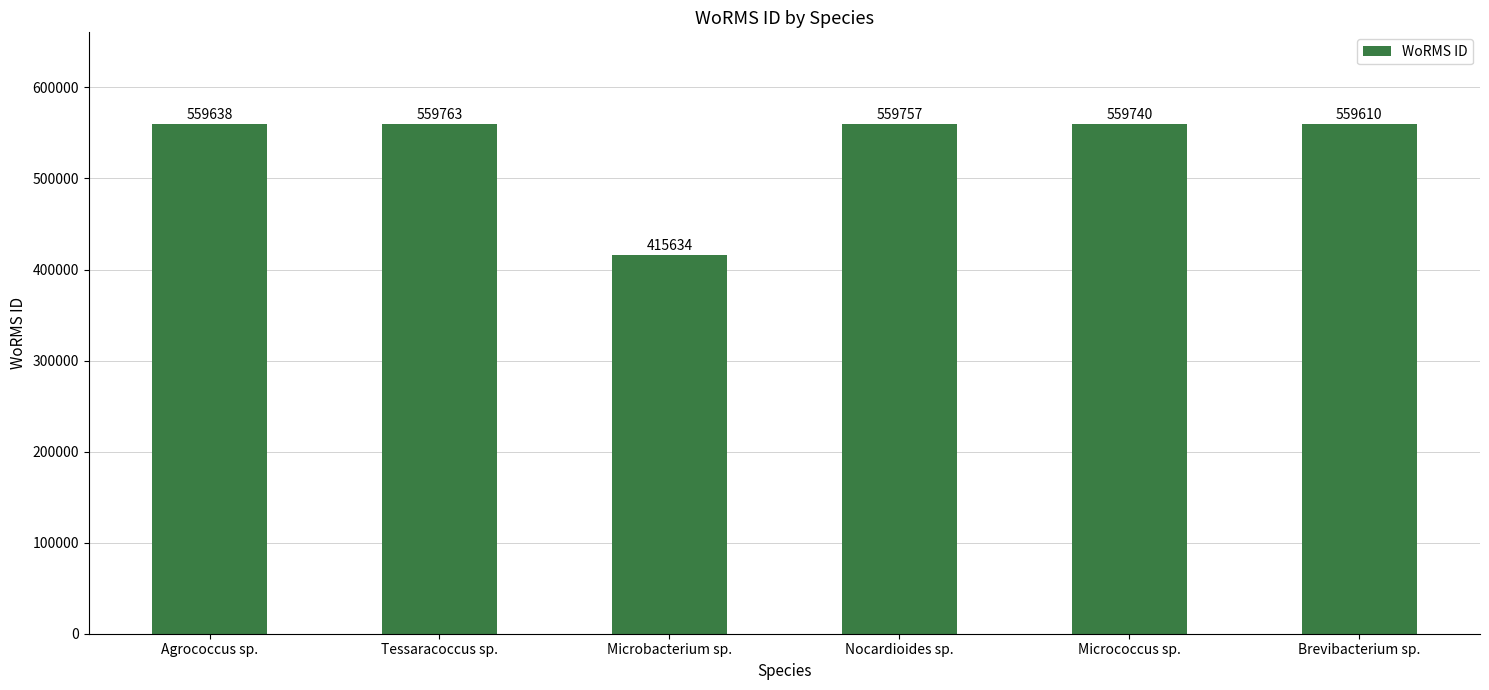

What position from the left is Agrococcus sp.?

1